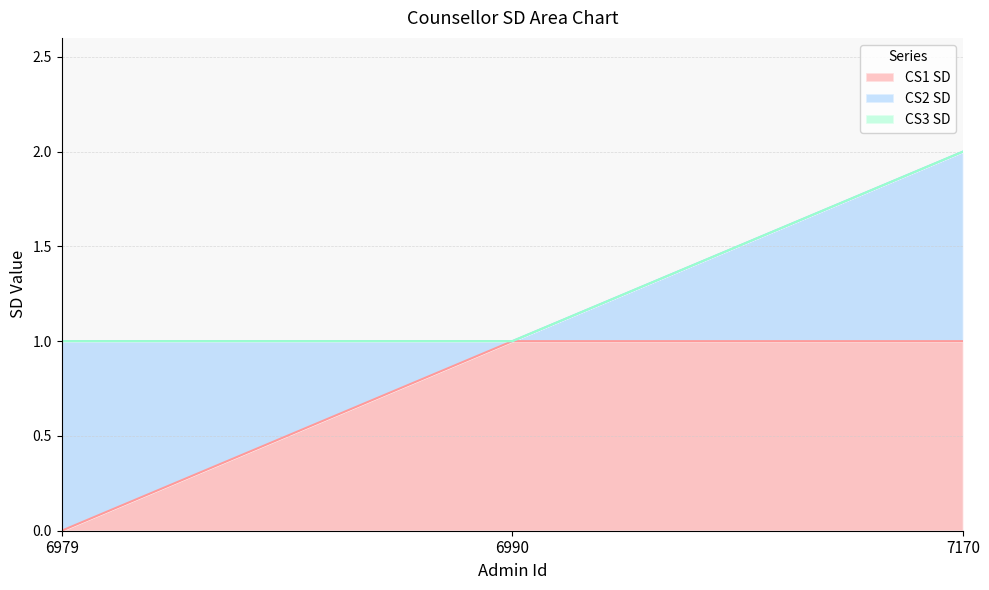

What are all the series names shown in the legend?

CS1 SD, CS2 SD, CS3 SD